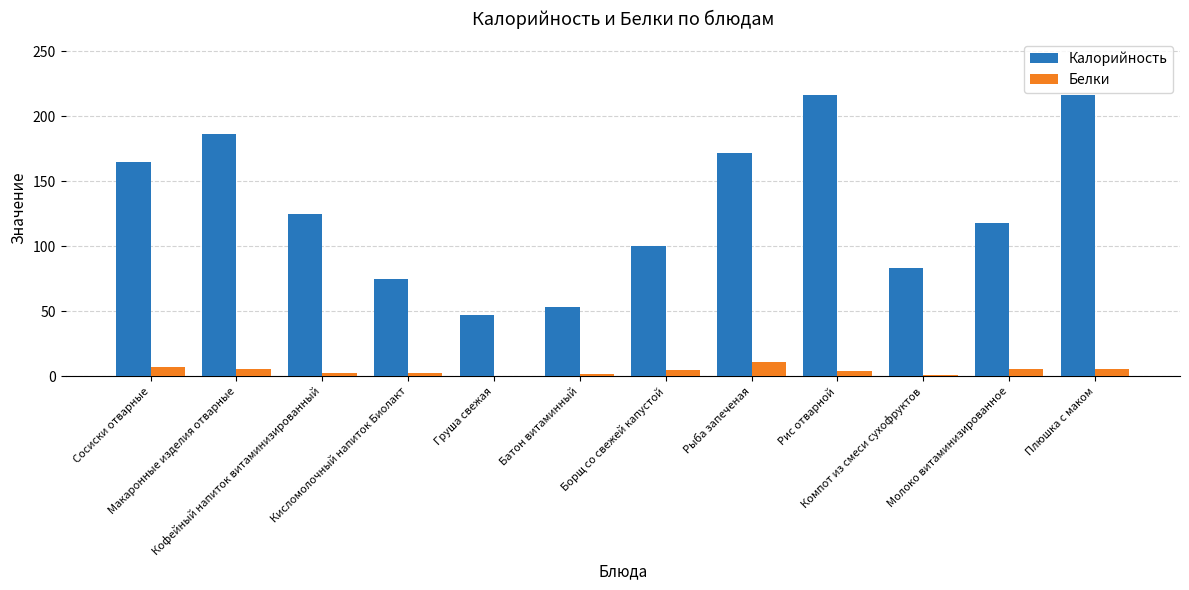

Which series has the largest total across all categories?

Калорийность